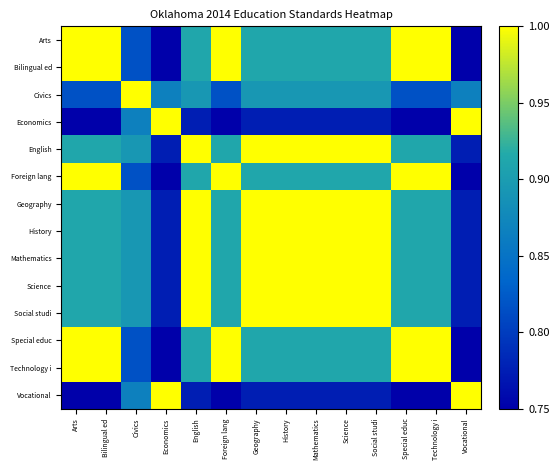

At which category does the chart reach its peak across all series?

Arts